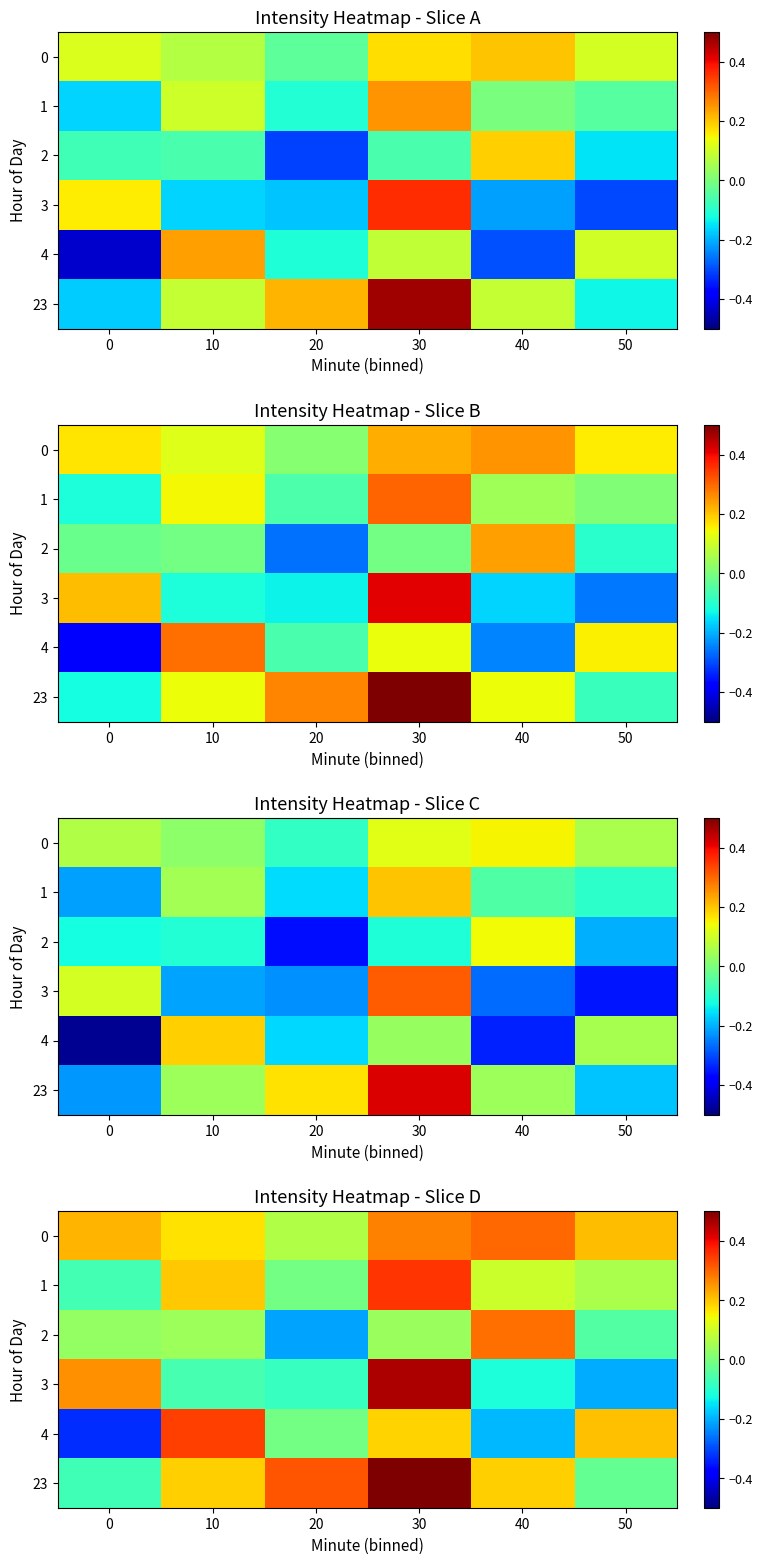

How many distinct data groups are displayed?

6